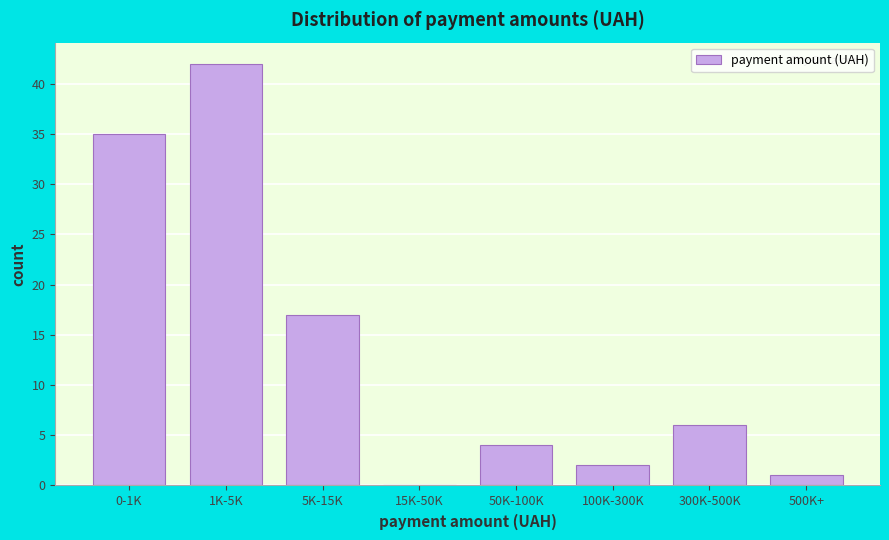

Reading left to right, transcribe all the data shown in this chart.

0-1K=35	1K-5K=42	5K-15K=17	15K-50K=0	50K-100K=4	100K-300K=2	300K-500K=6	500K+=1